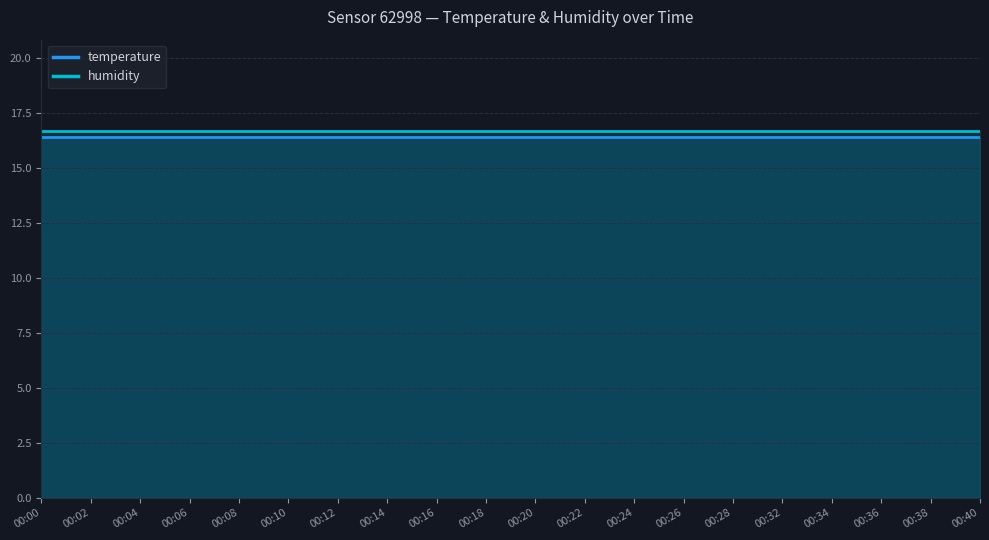

Between 00:04 and 00:26, which series saw the biggest shift?

temperature